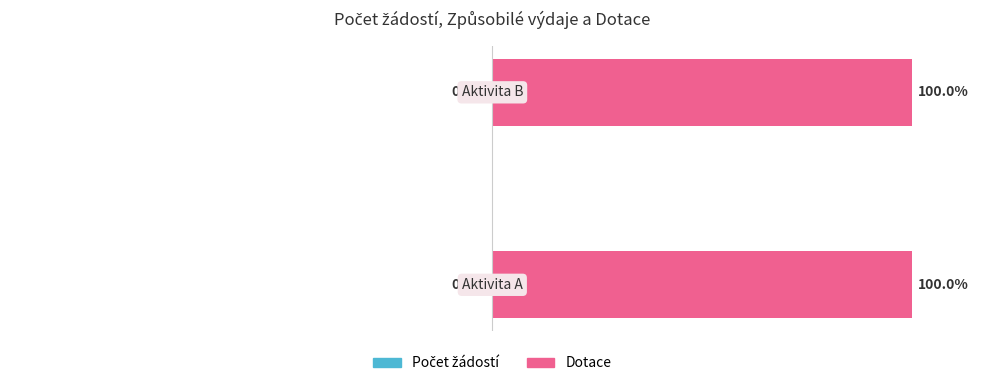

Is the value of Dotace at 0 greater than the value of Počet žádostí at 1?

Yes